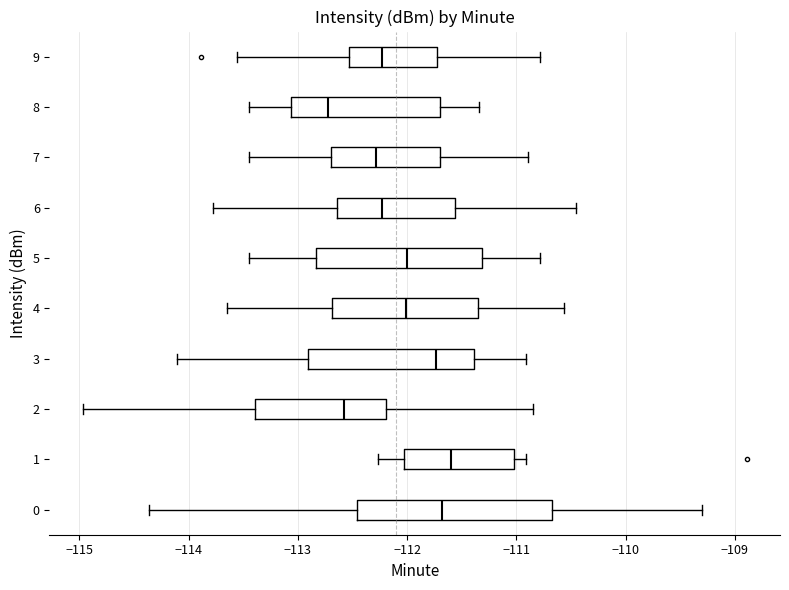

Reading bottom to top, read every box against the x-axis: the position of its median line, the range the box covers, and the ends of its whiskers. The values are not printed on the chart, so give them approximately, as read against the axis.

0: median -111.7, box -112.5 to -110.7, whiskers -114.4 to -109.3
1: median -111.6, box -112.0 to -111.0, whiskers -112.3 to -110.9
2: median -112.6, box -113.4 to -112.2, whiskers -115.0 to -110.8
3: median -111.7, box -112.9 to -111.4, whiskers -114.1 to -110.9
4: median -112.0, box -112.7 to -111.4, whiskers -113.6 to -110.6
5: median -112.0, box -112.8 to -111.3, whiskers -113.4 to -110.8
6: median -112.2, box -112.6 to -111.6, whiskers -113.8 to -110.4
7: median -112.3, box -112.7 to -111.7, whiskers -113.4 to -110.9
8: median -112.7, box -113.1 to -111.7, whiskers -113.4 to -111.3
9: median -112.2, box -112.5 to -111.7, whiskers -113.6 to -110.8